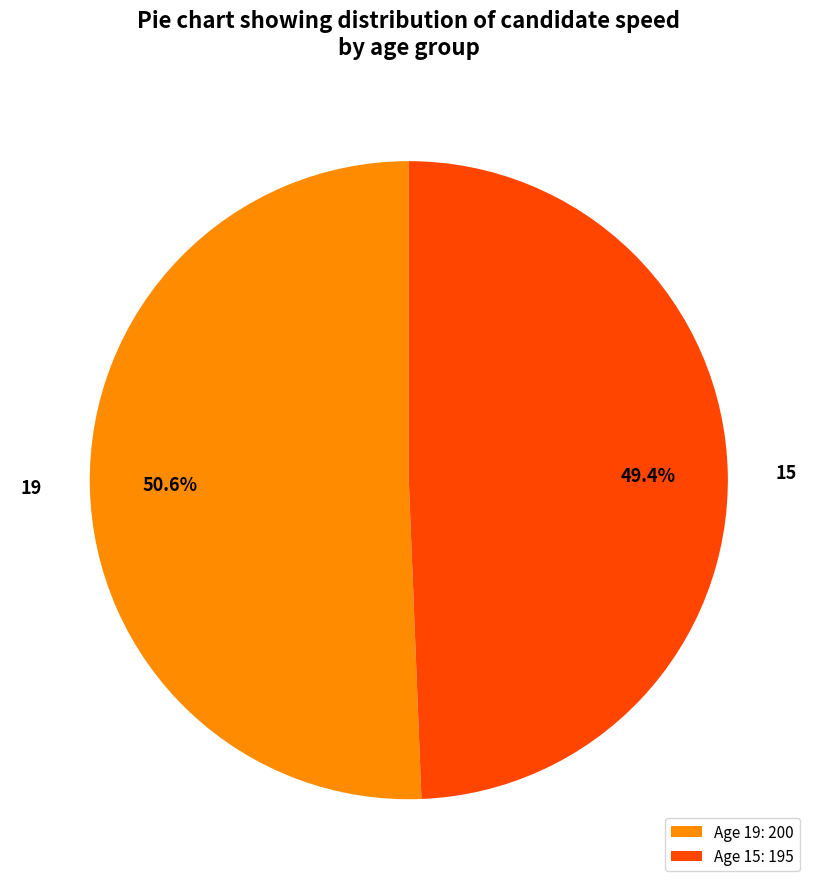

To the nearest percent, what is the average slice percentage?

50%